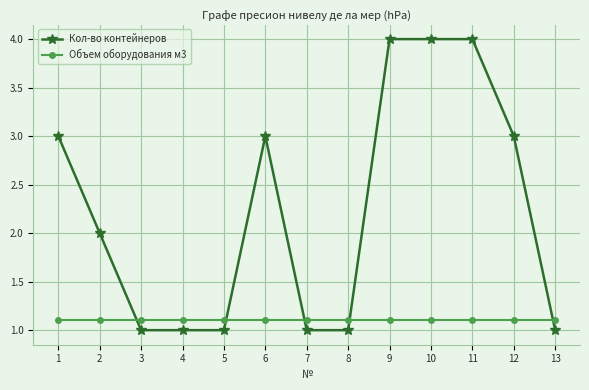

The value of Кол-во контейнеров at 2 is 2.0. True or false?

True